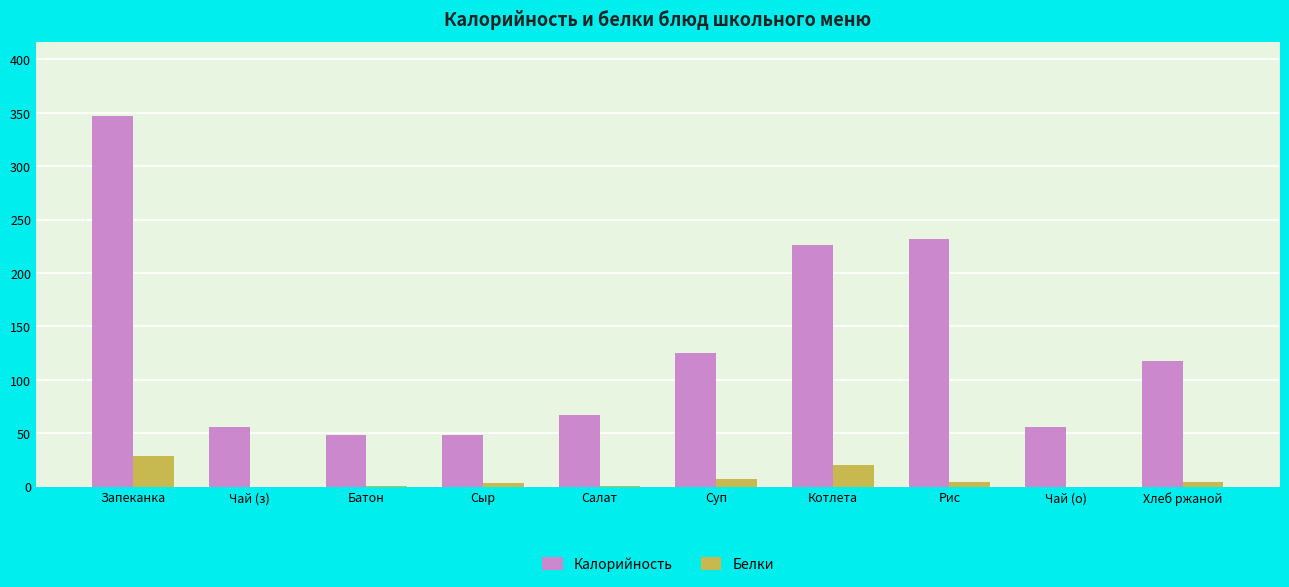

Is the value of Калорийность at Суп greater than the value of Белки at Рис?

Yes